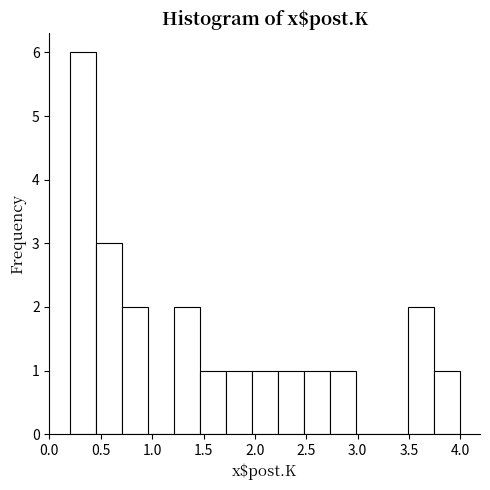

Which range on the x-axis has the tallest bar?

0.20 to 0.45